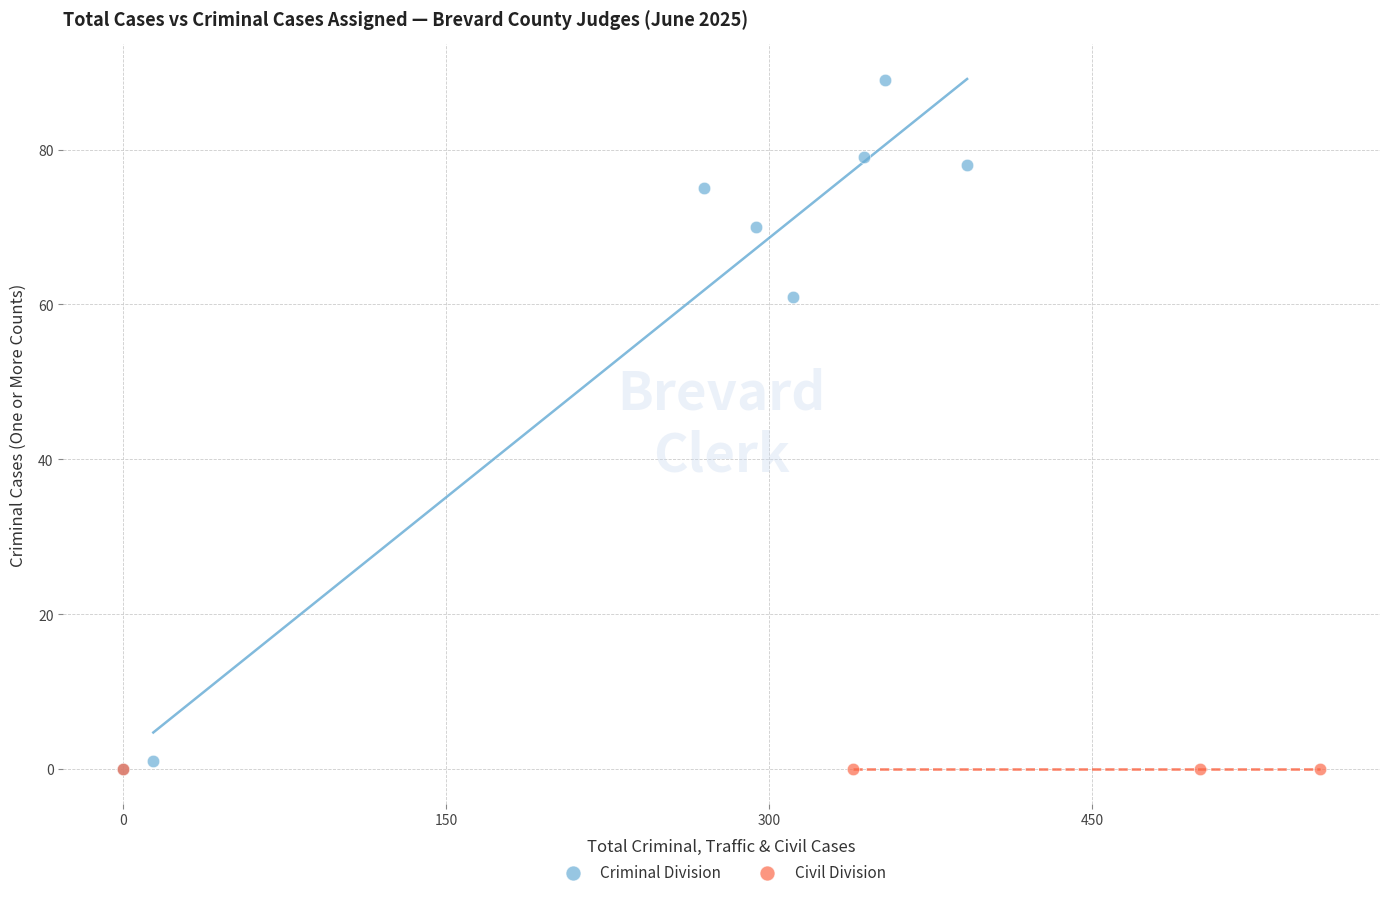

Which series reaches the maximum Y coordinate?

Criminal Division